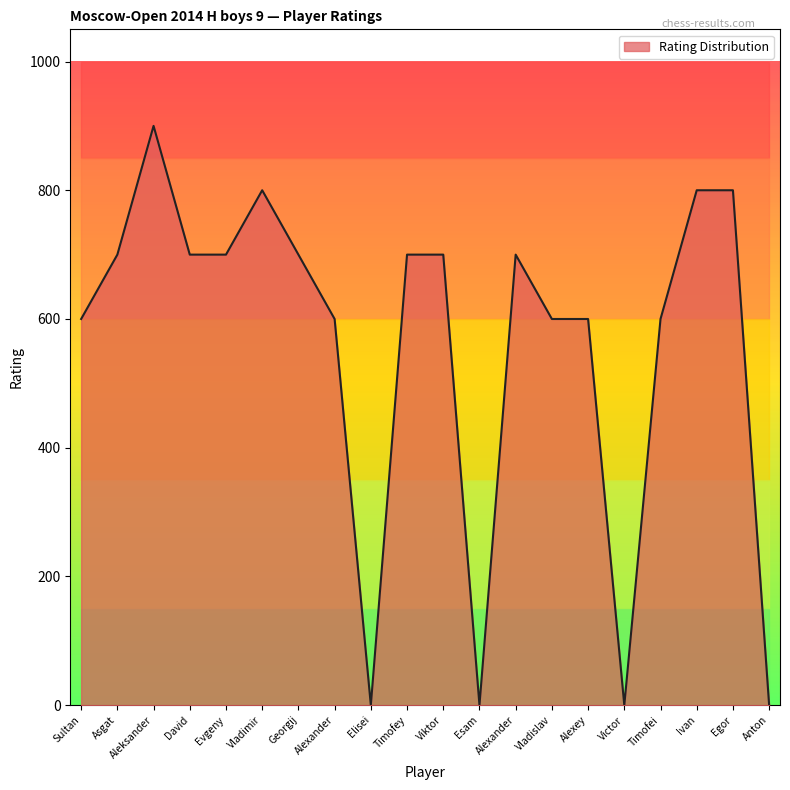

What is the value of the 15th point from the left?

600